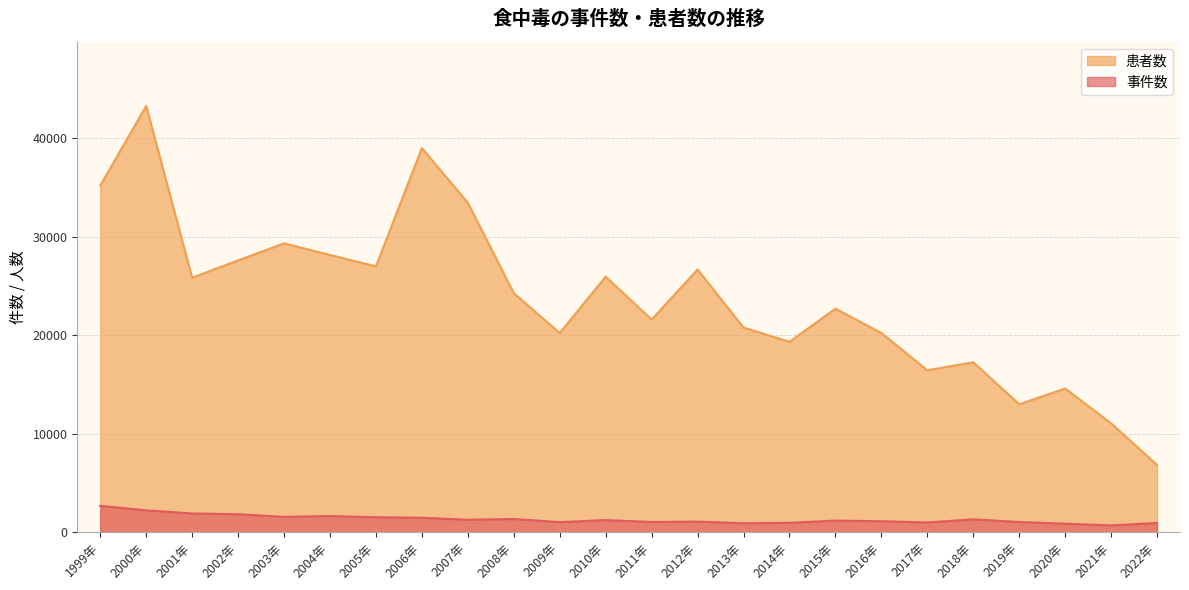

What is the maximum value shown in the chart?

43307